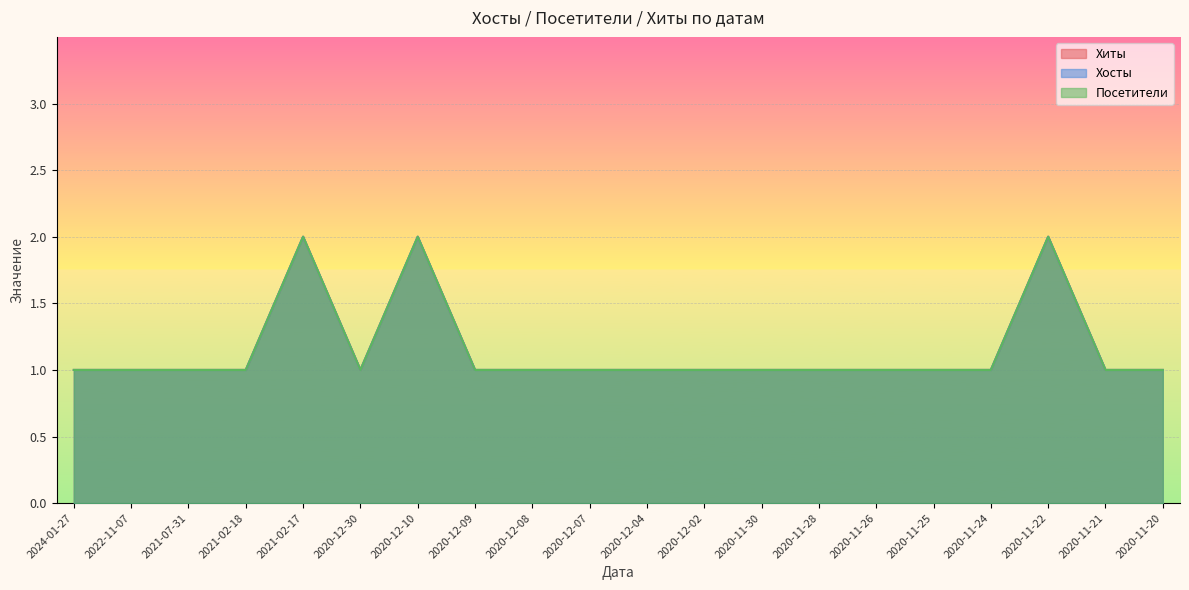

At which category is the sum across all series the highest?

2021-02-17